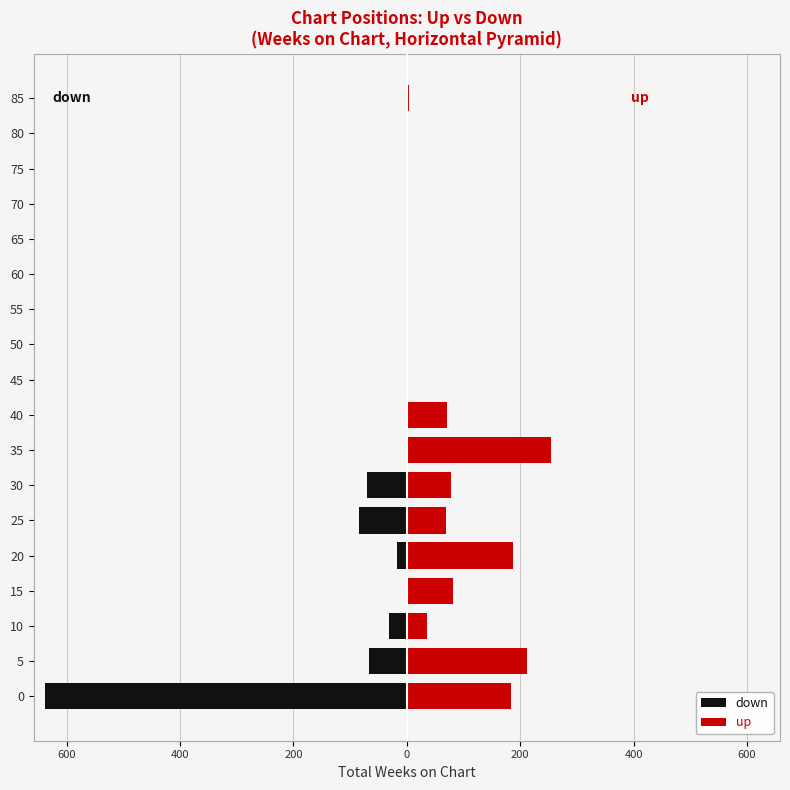

How many groups of bars are there?

18